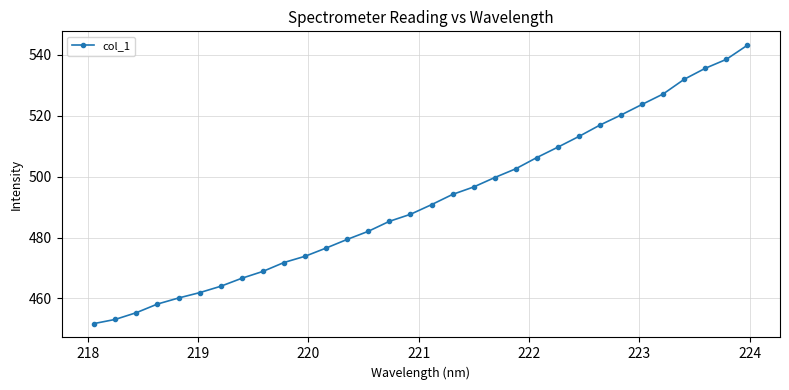

What is the average value?

492.1